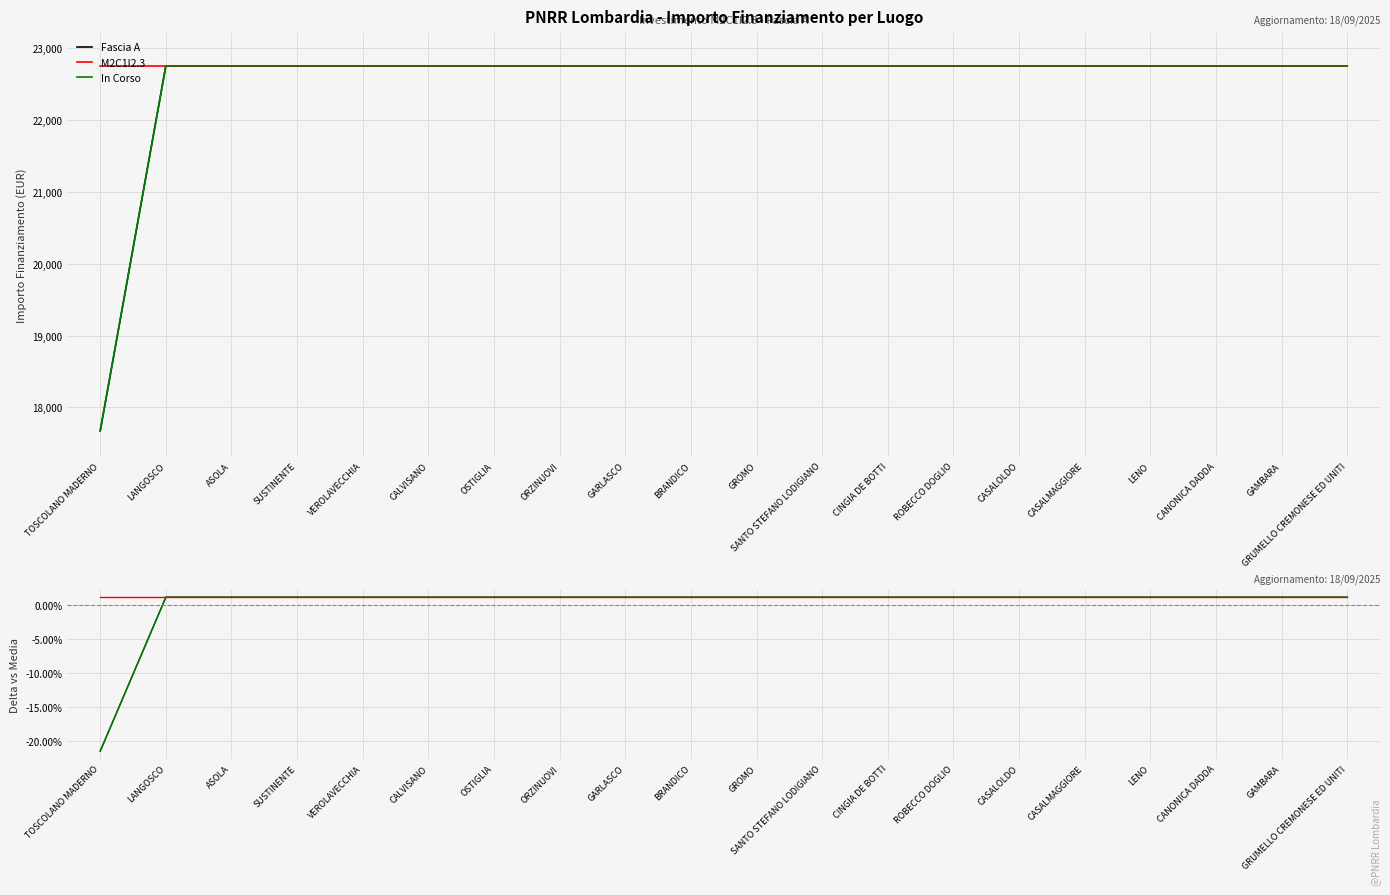

At which label does In Corso first exceed 0?

LANGOSCO